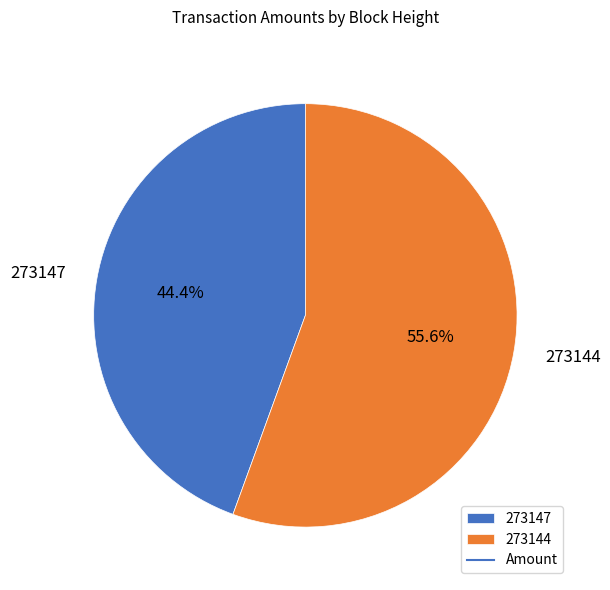

Count the number of slices in the pie.

2